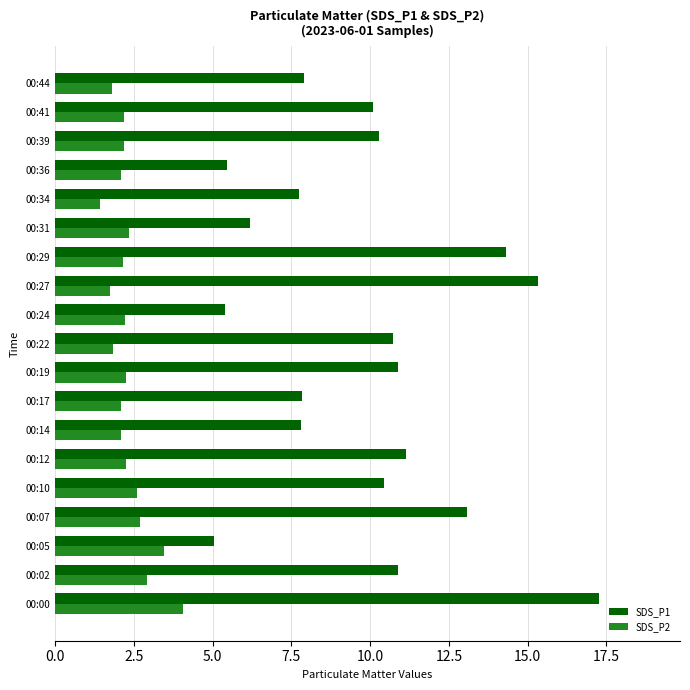

Which series has the widest spread of values?

SDS_P1